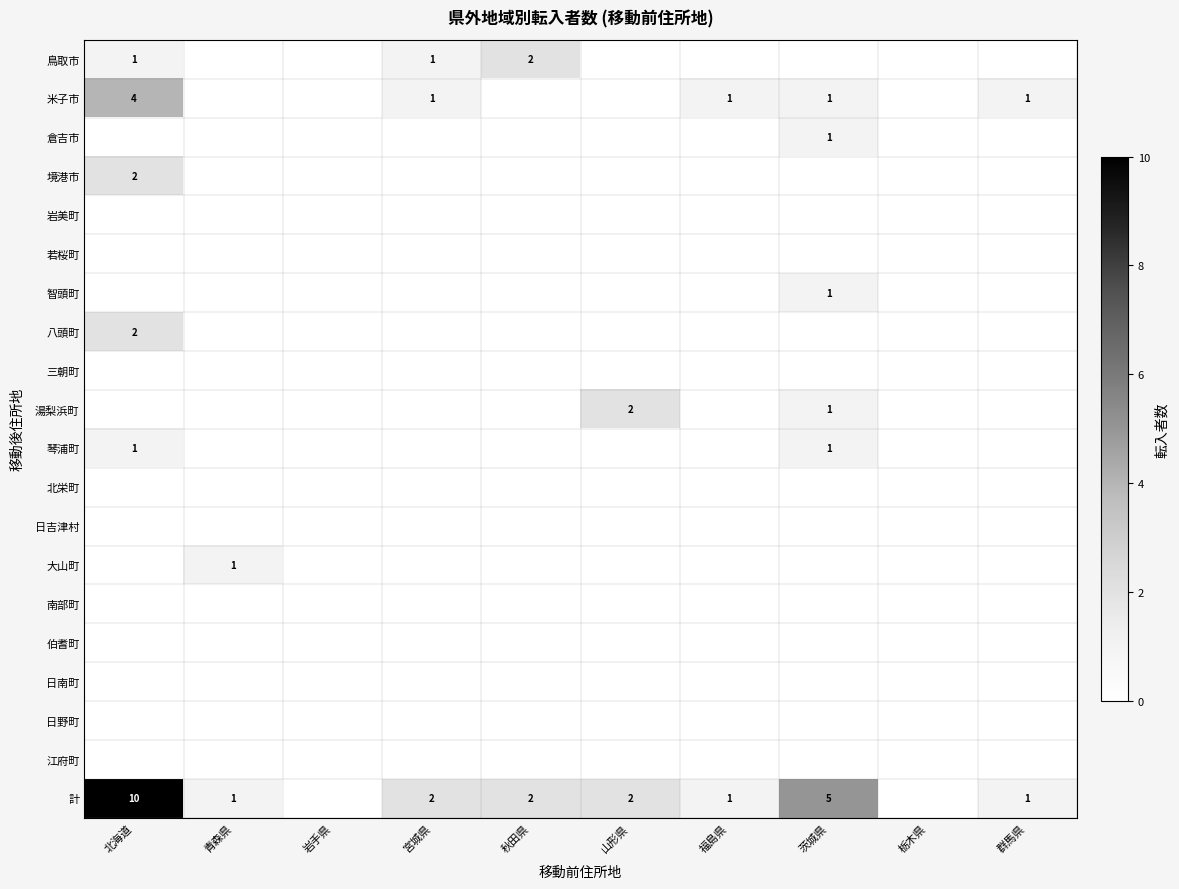

Is it true that 計 equals 1 at 山形県?

False